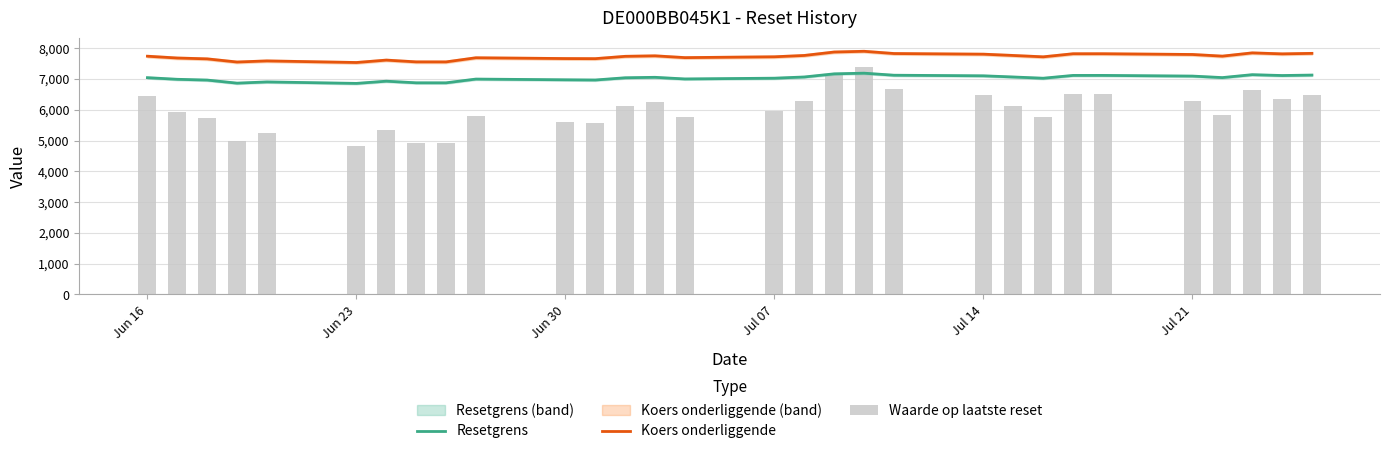

At how many categories does at least one series exceed 5872?

30